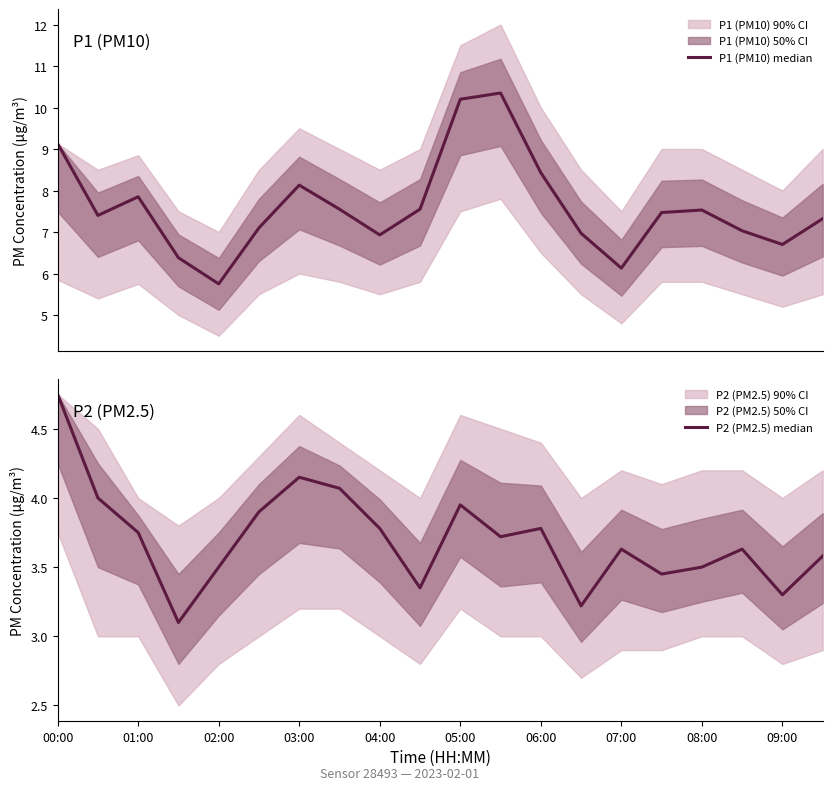

How many lines are shown in the chart?

2